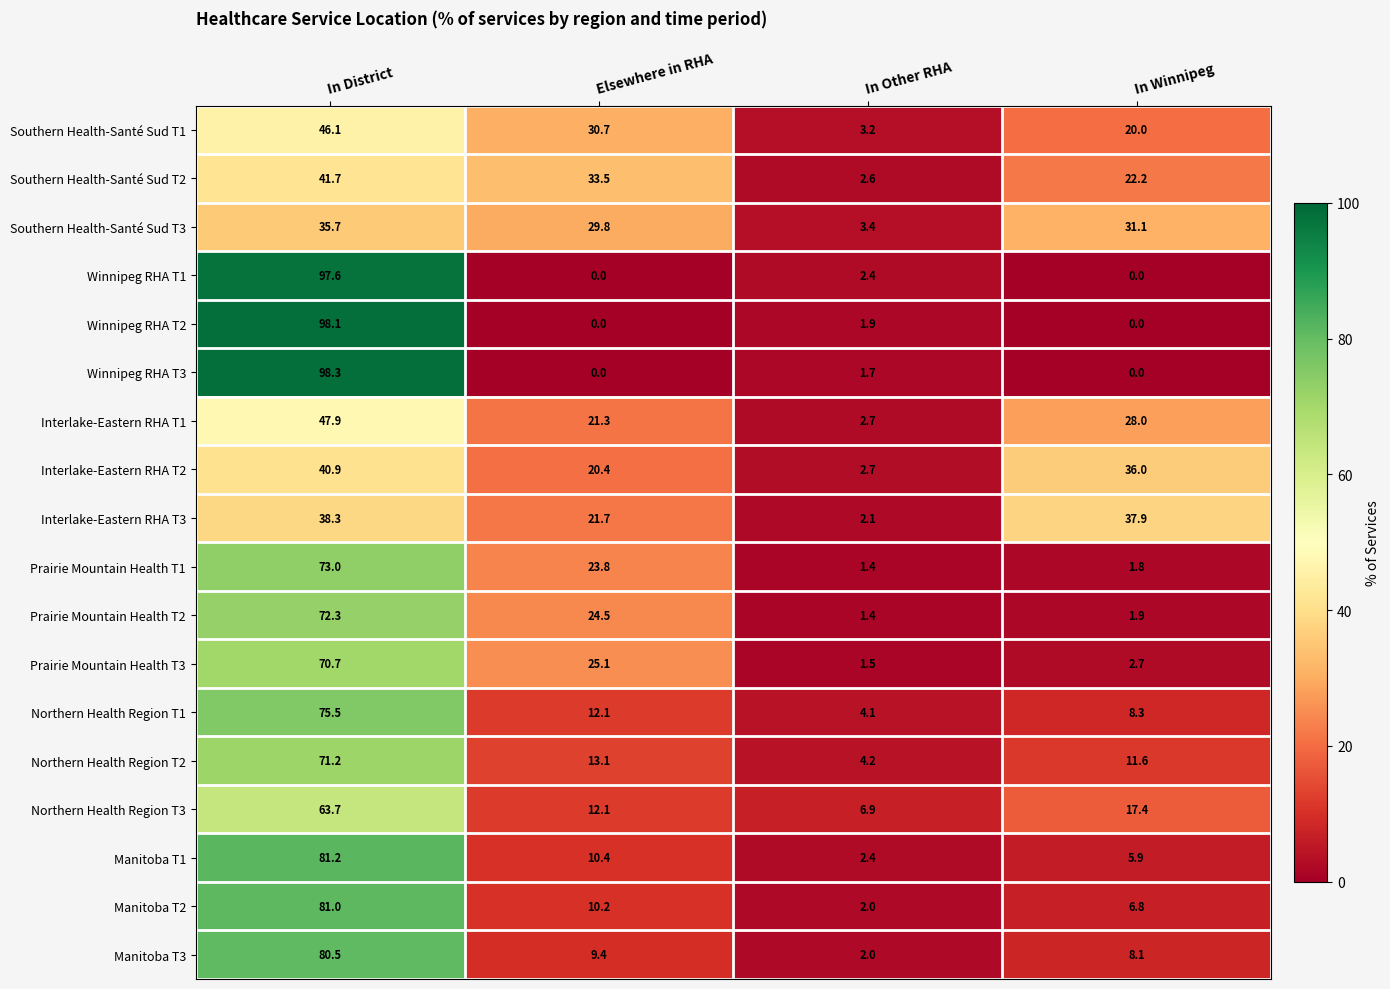

Where is Winnipeg RHA T3 nearest to the value 49?

In Other RHA